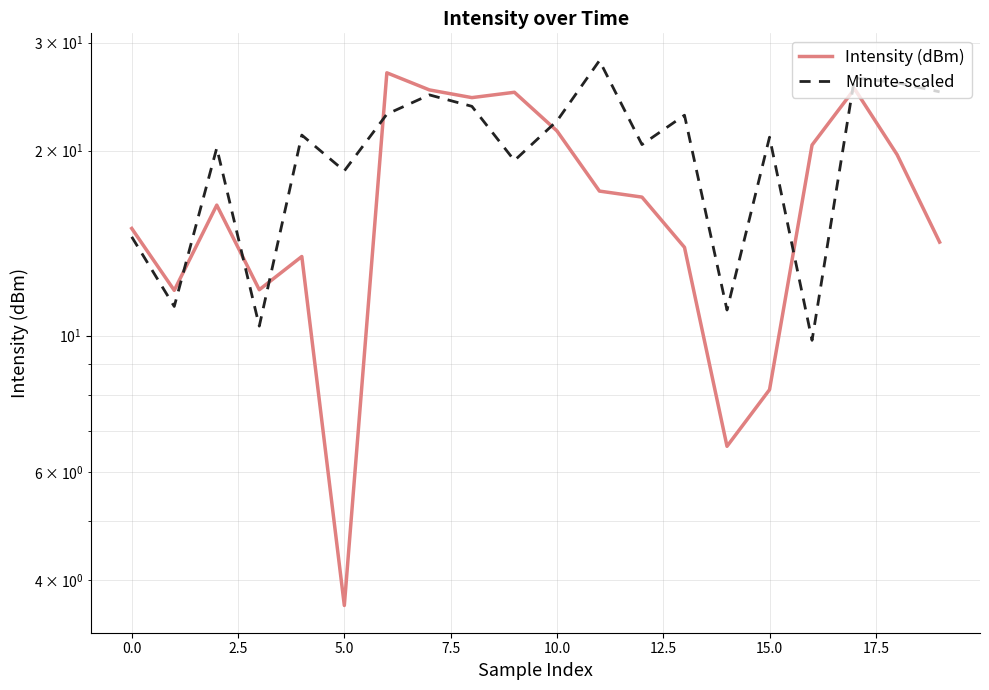

What are all the series names shown in the legend?

Intensity (dBm), Minute-scaled